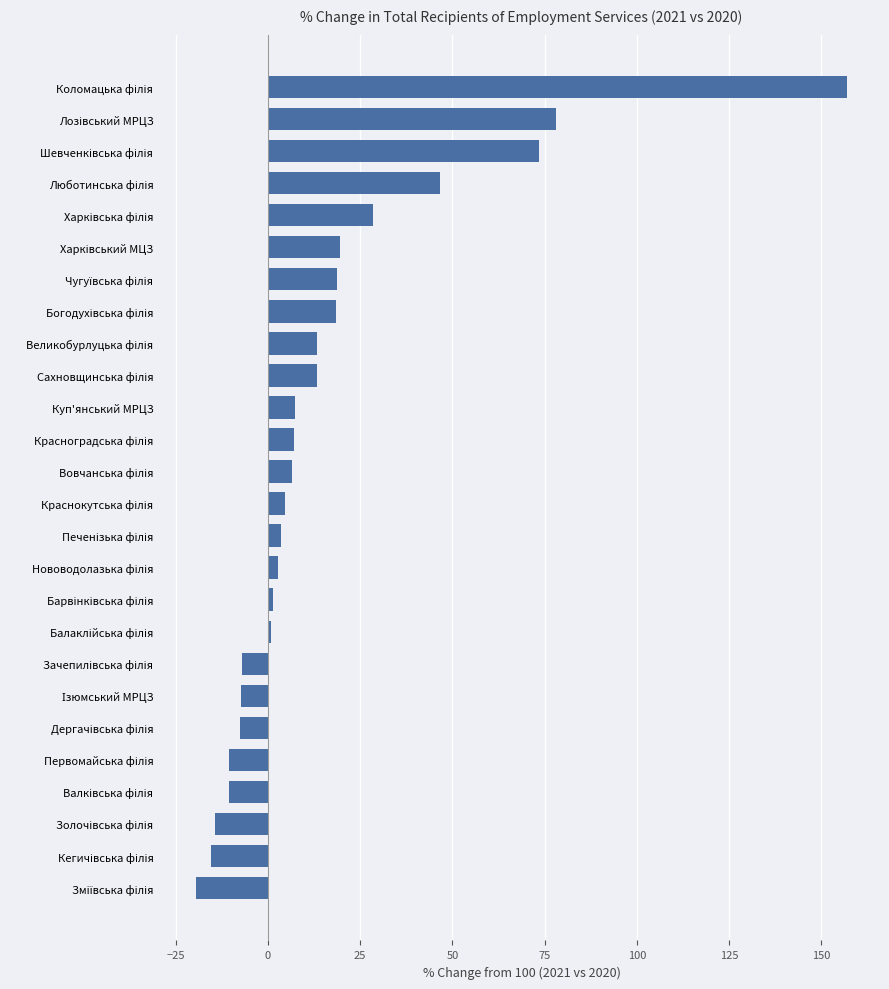

Does the chart contain stacked bars?

No